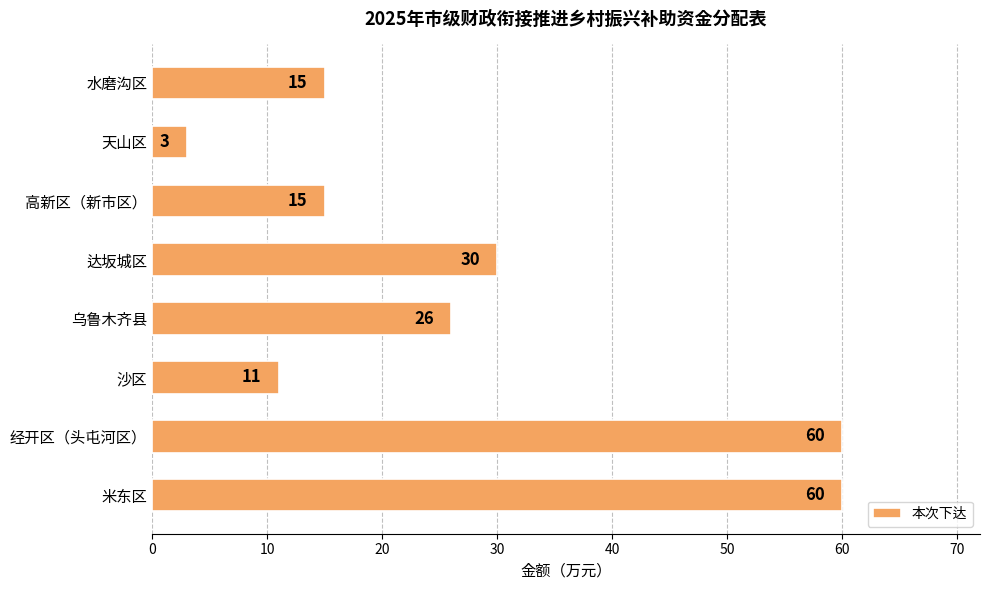

What is the ratio of the value at 水磨沟区 to the value at 高新区（新市区）?

1.0